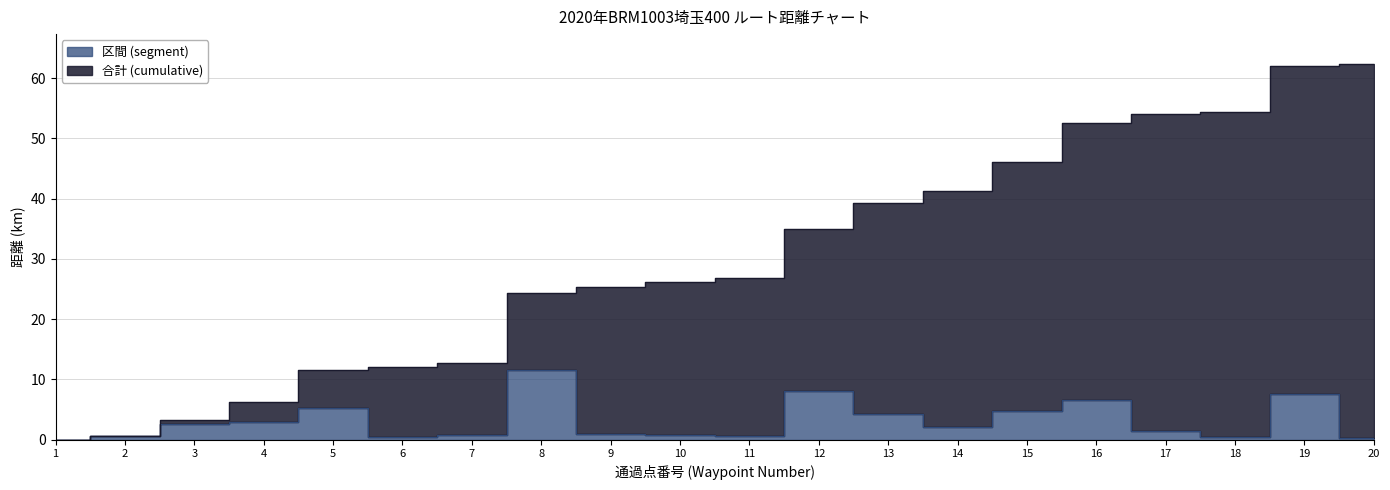

True or false: 合計 (cumulative) has more than 2 interior local peaks.

False